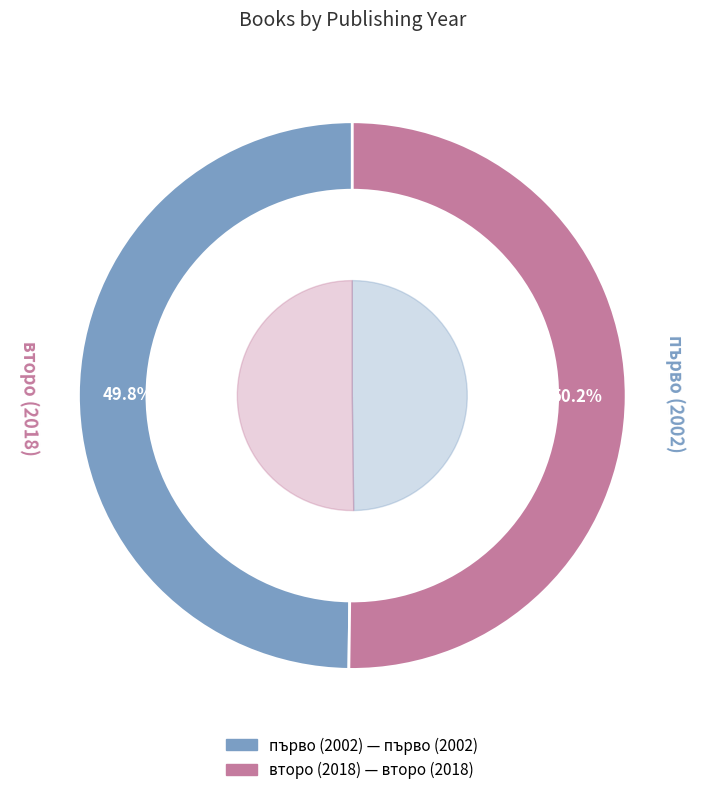

Is it true that 8870 is 64% of the pie?

False